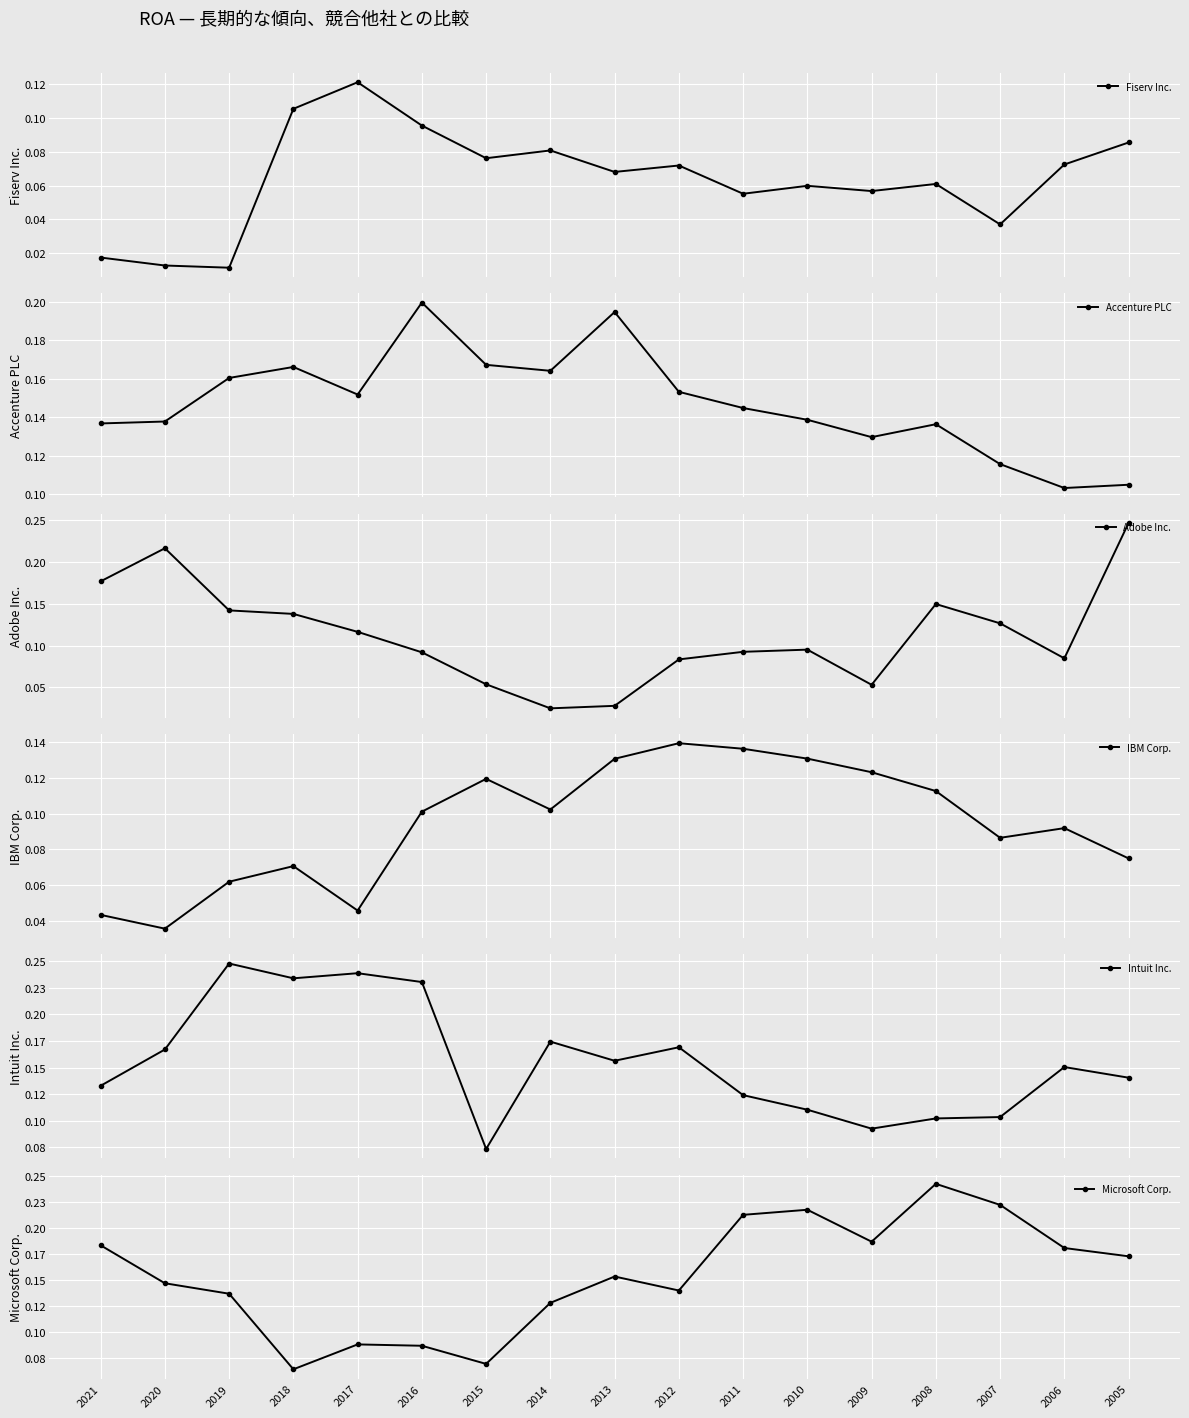

Count the Intuit Inc. values in the range 0 to 1.

17